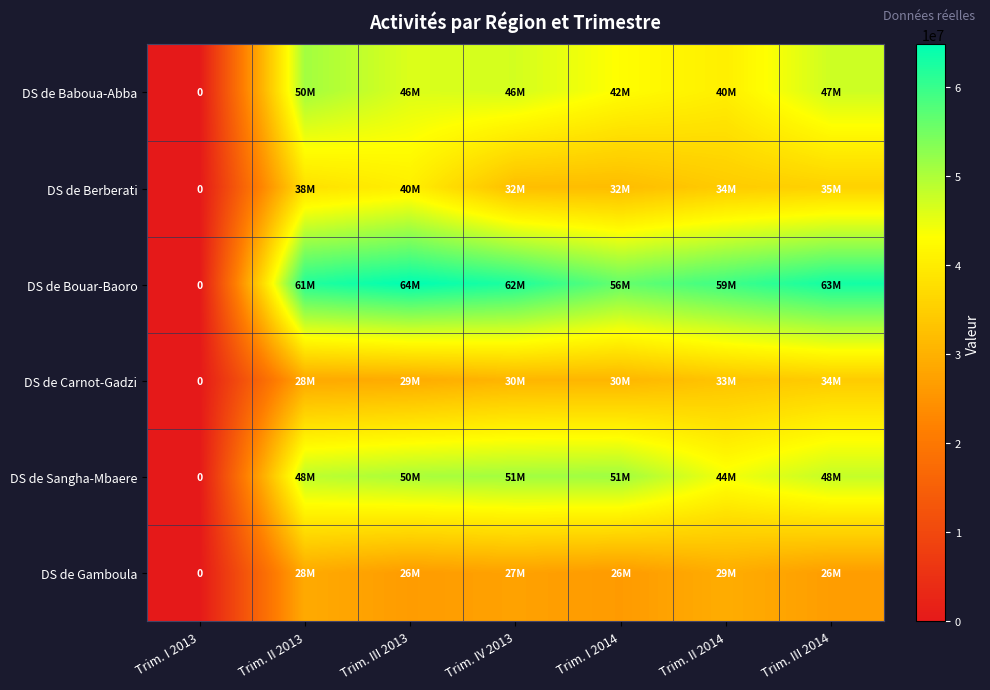

What is the sum of all DS de Sangha-Mbaere values?

293853586